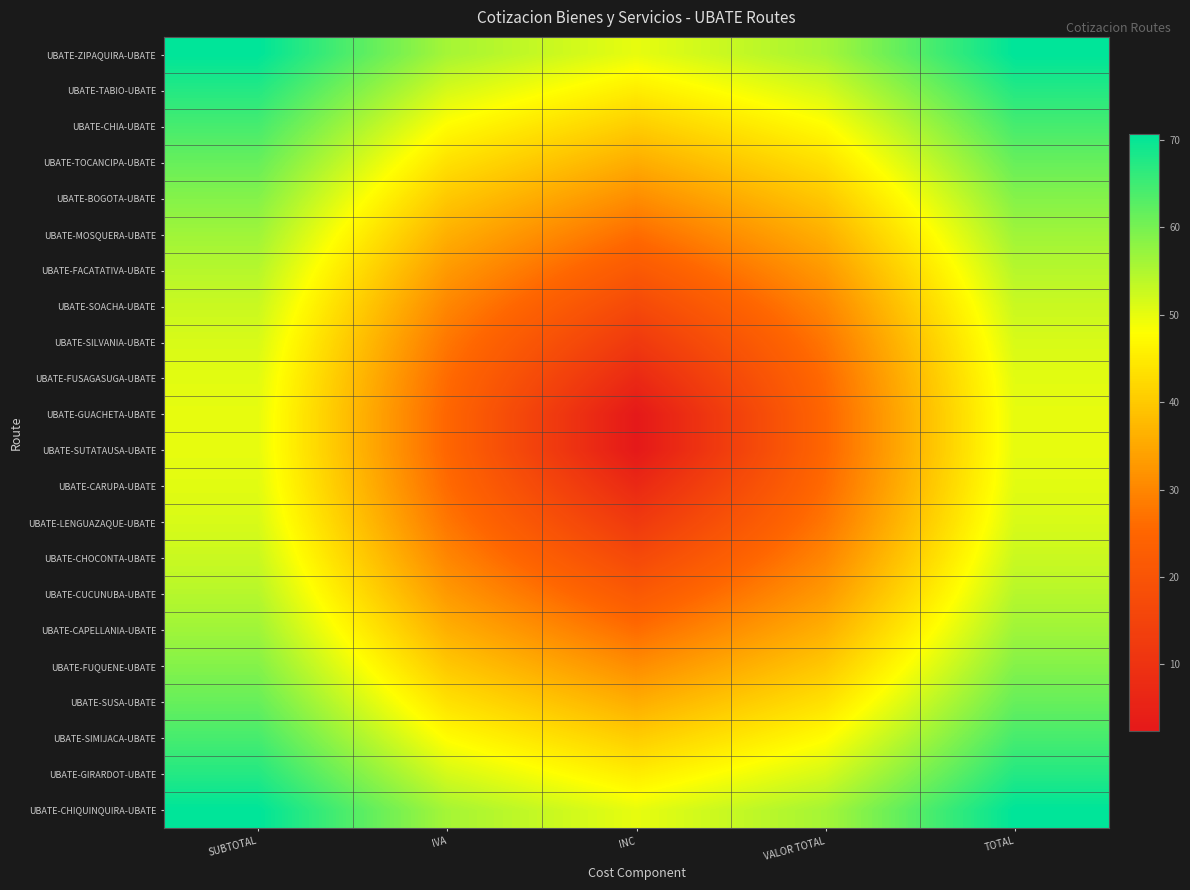

Rank the series by their maximum value, from highest to lowest.

UBATE-ZIPAQUIRA-UBATE, UBATE-CHIQUINQUIRA-UBATE, UBATE-TABIO-UBATE, UBATE-GIRARDOT-UBATE, UBATE-CHIA-UBATE, UBATE-SIMIJACA-UBATE, UBATE-TOCANCIPA-UBATE, UBATE-SUSA-UBATE, UBATE-BOGOTA-UBATE, UBATE-FUQUENE-UBATE, UBATE-MOSQUERA-UBATE, UBATE-CAPELLANIA-UBATE, UBATE-FACATATIVA-UBATE, UBATE-CUCUNUBA-UBATE, UBATE-SOACHA-UBATE, UBATE-CHOCONTA-UBATE, UBATE-SILVANIA-UBATE, UBATE-LENGUAZAQUE-UBATE, UBATE-FUSAGASUGA-UBATE, UBATE-CARUPA-UBATE, UBATE-GUACHETA-UBATE, UBATE-SUTATAUSA-UBATE